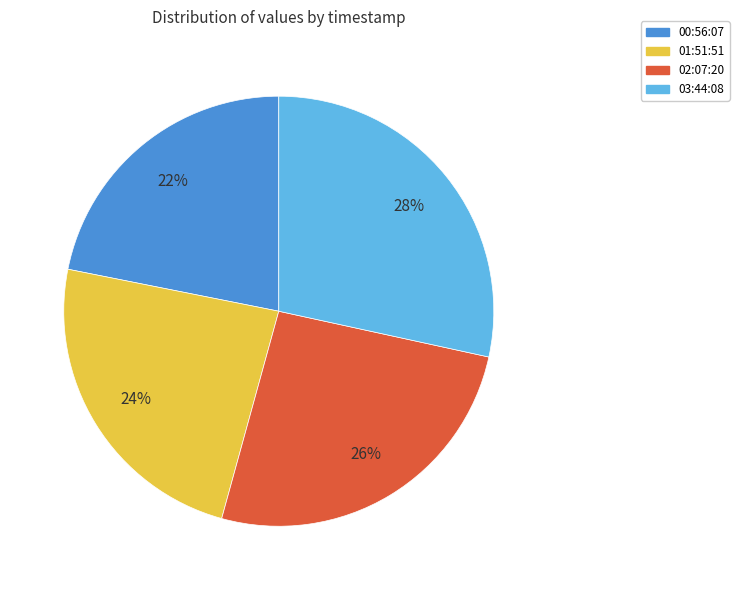

Which has a higher value, 01:51:51 or 03:44:08?

03:44:08